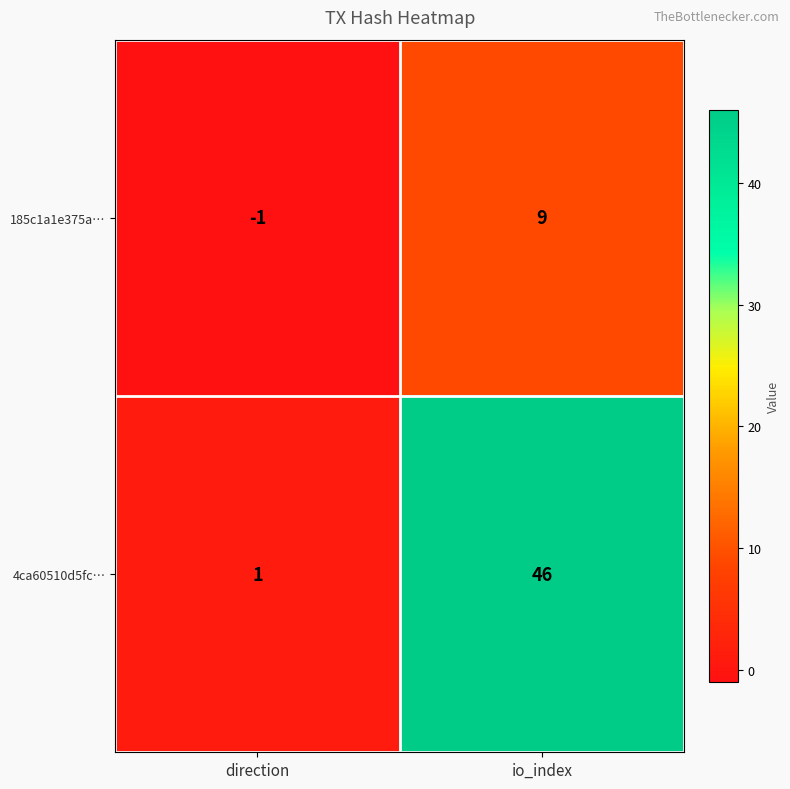

Rank the series at direction from highest to lowest value.

4ca60510d5fc…, 185c1a1e375a…